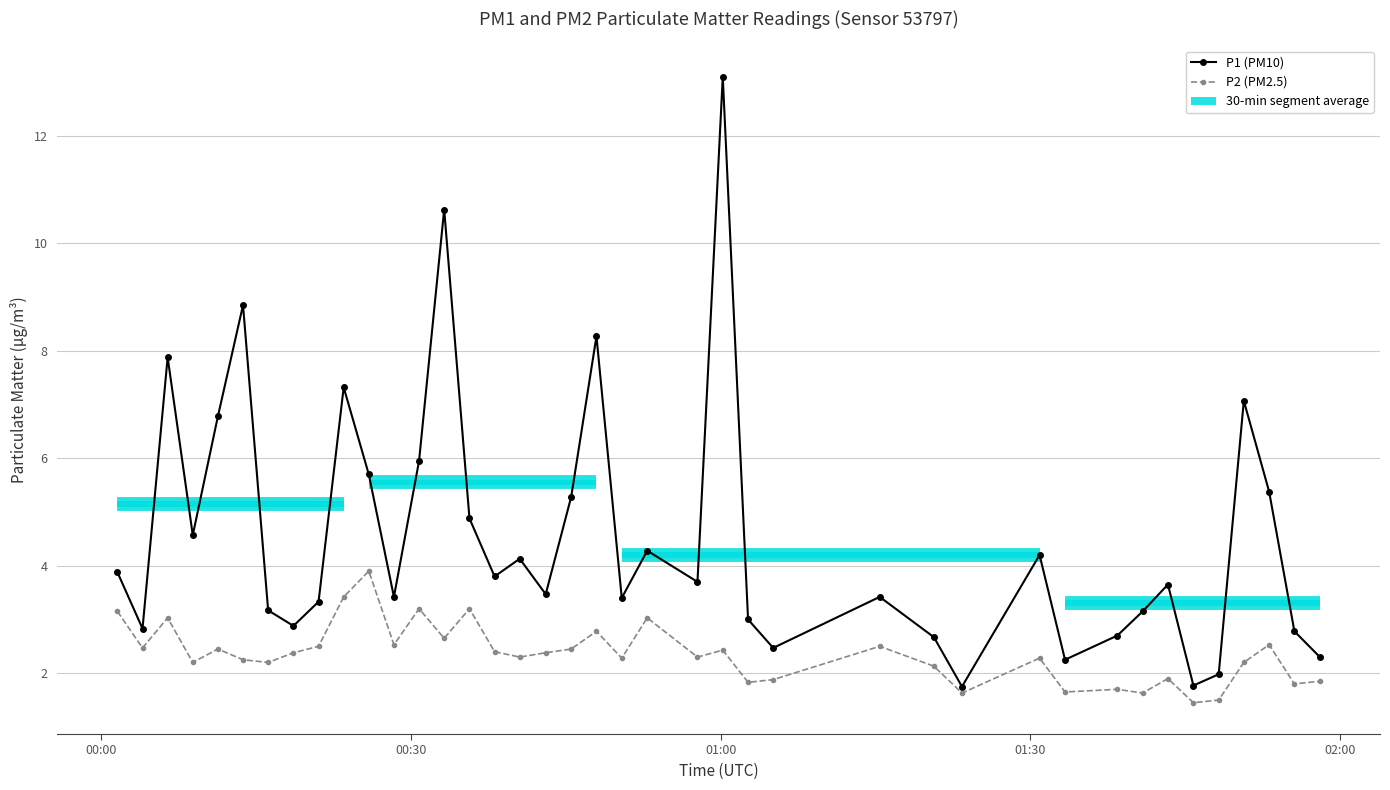

At how many categories does at least one series exceed 10?

2